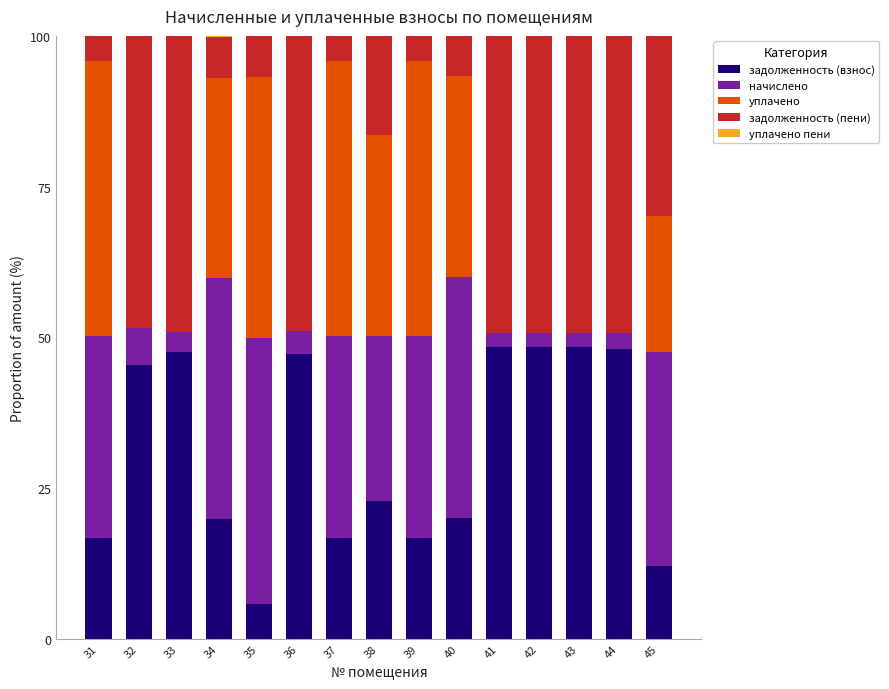

What is the maximum value for задолженность (взнос)?

48.4